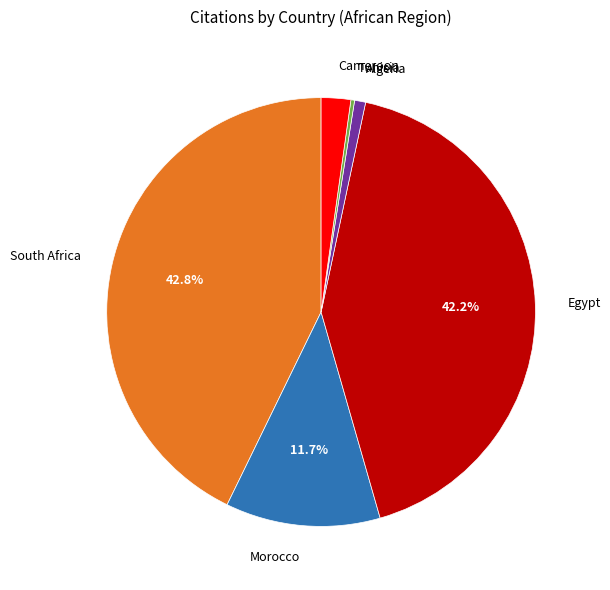

How many slices are in this pie chart?

6